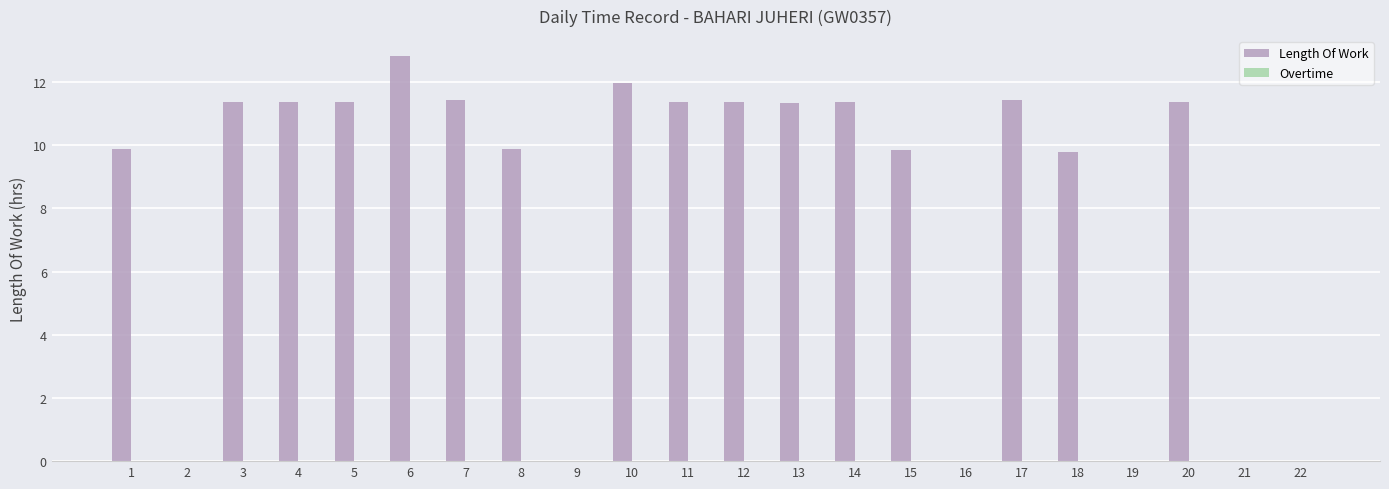

True or false: the data shows 3.6 at 15.

False